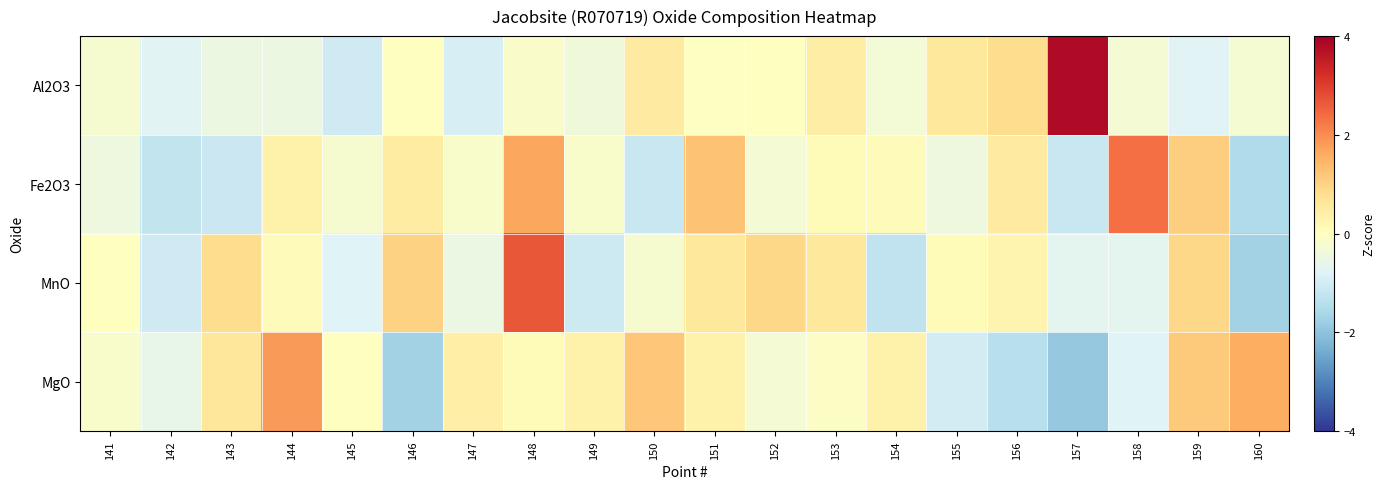

At which category does the chart reach its minimum across all series?

157